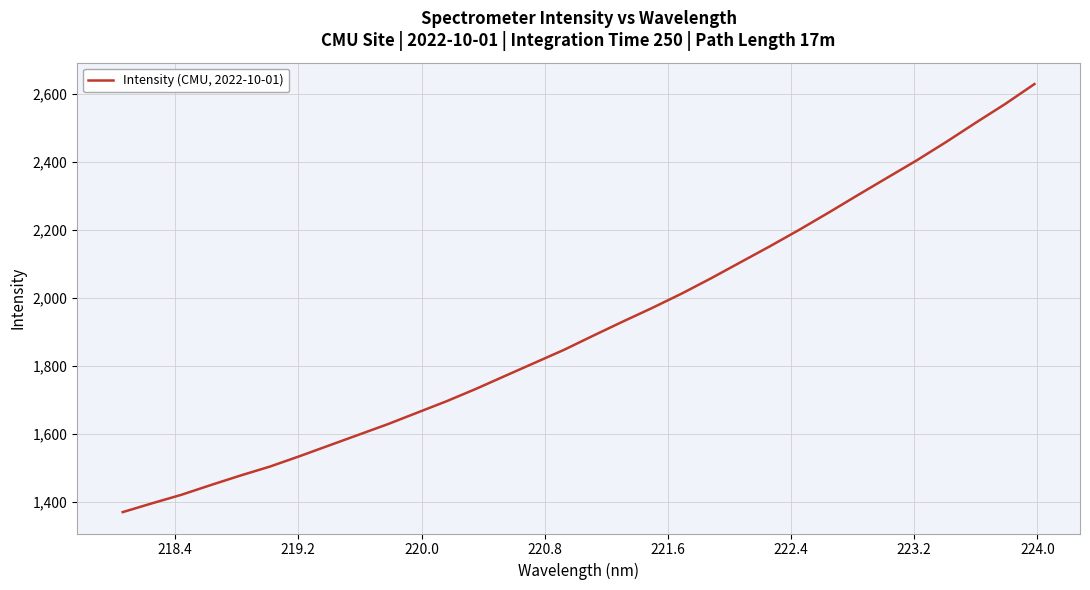

What is the difference between the maximum and minimum values?

1259.4